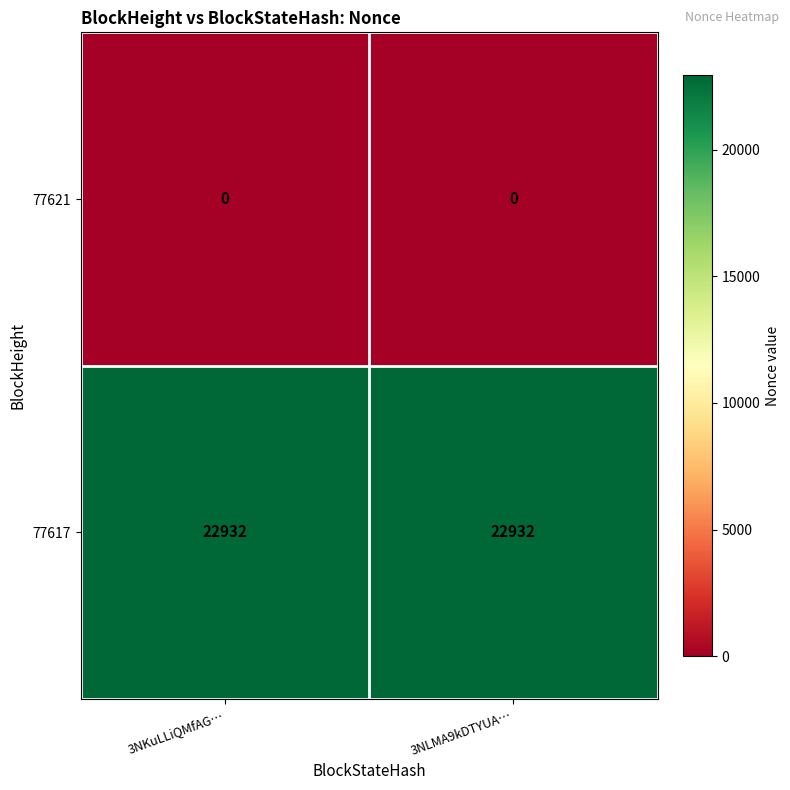

What is the maximum value shown in the chart?

22932